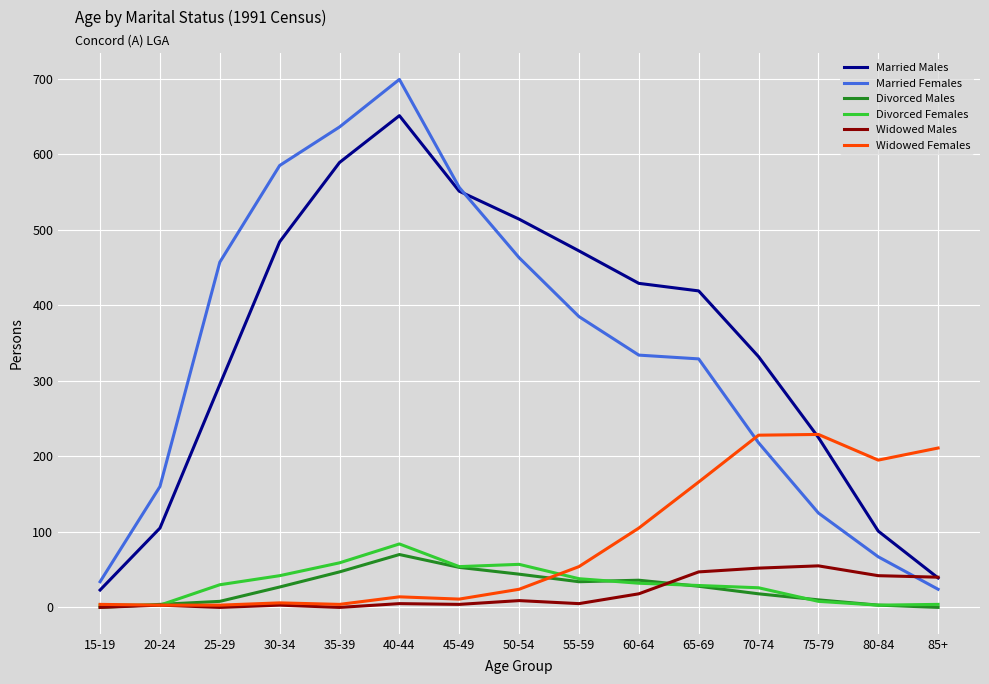

What is the total value across all series at 60-64?

954